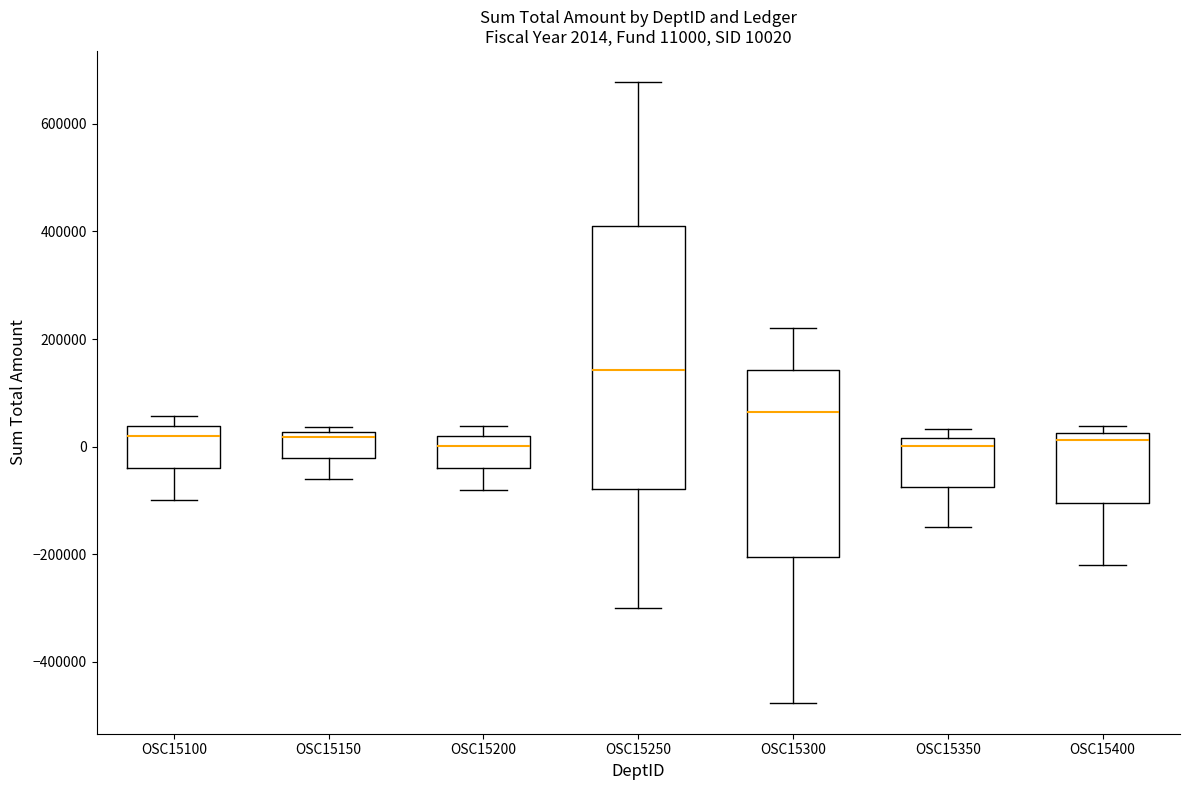

Comparing the boxes themselves (not the whiskers), which one is the tallest?

OSC15250